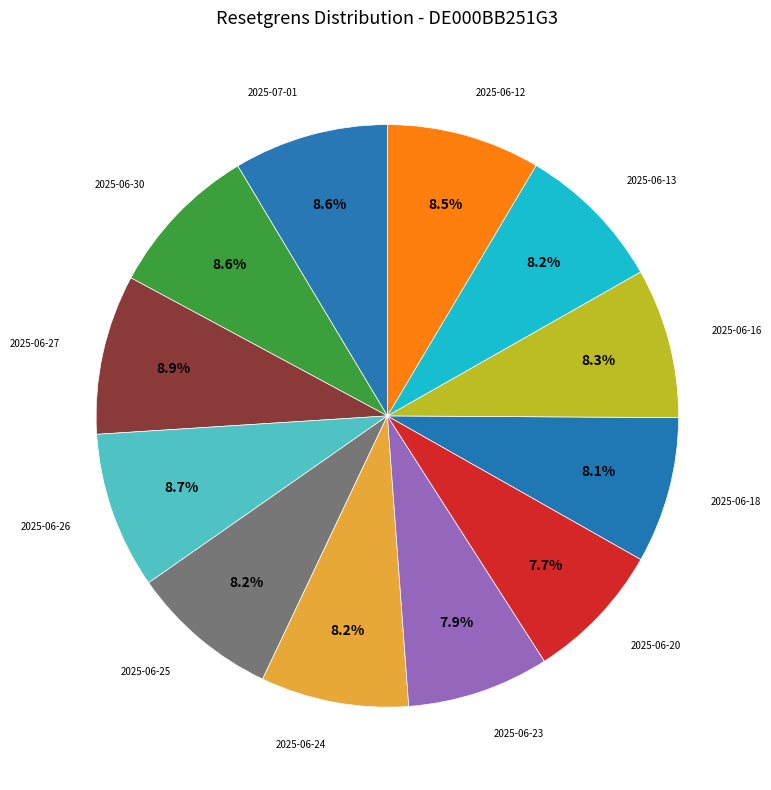

The 2025-06-25 slice represents 16% of the pie. True or false?

False